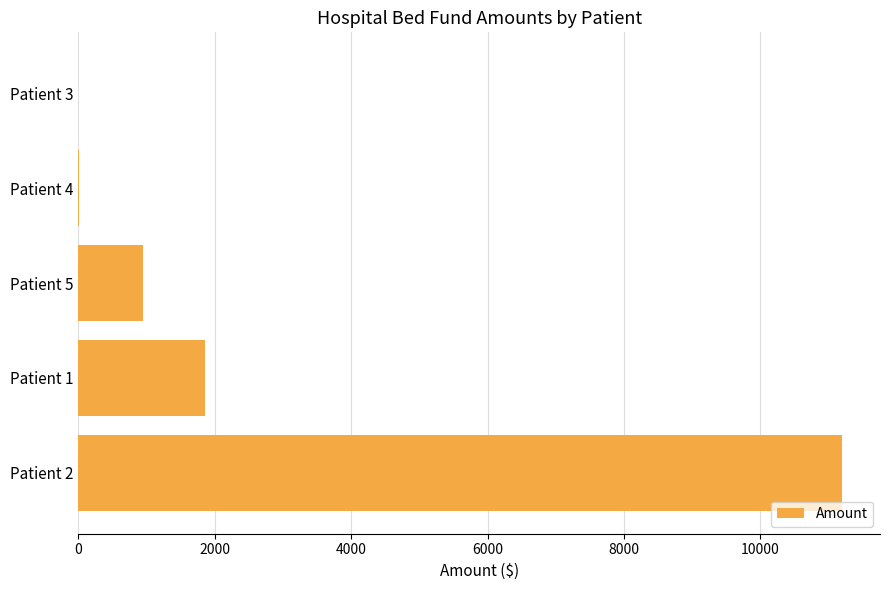

Where is the data nearest to the value 5597?

Patient 1